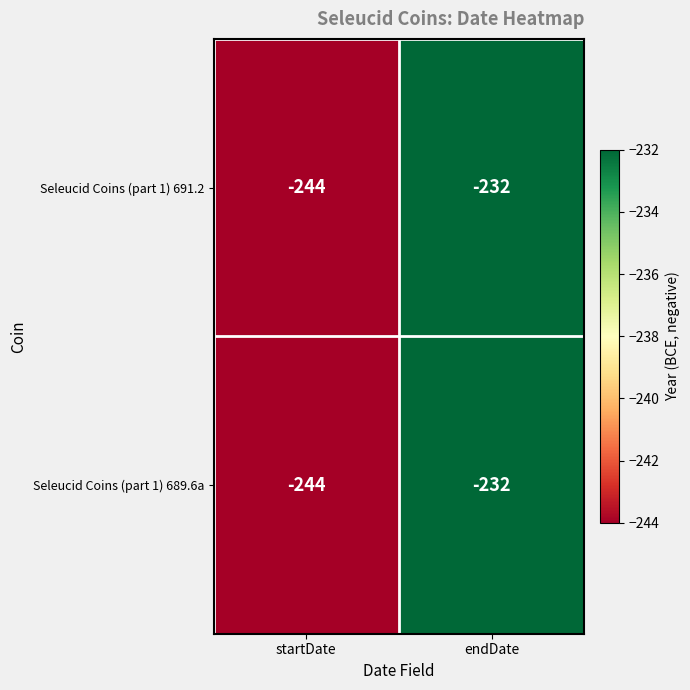

Which category has the highest value in the Seleucid Coins (part 1) 689.6a series?

endDate